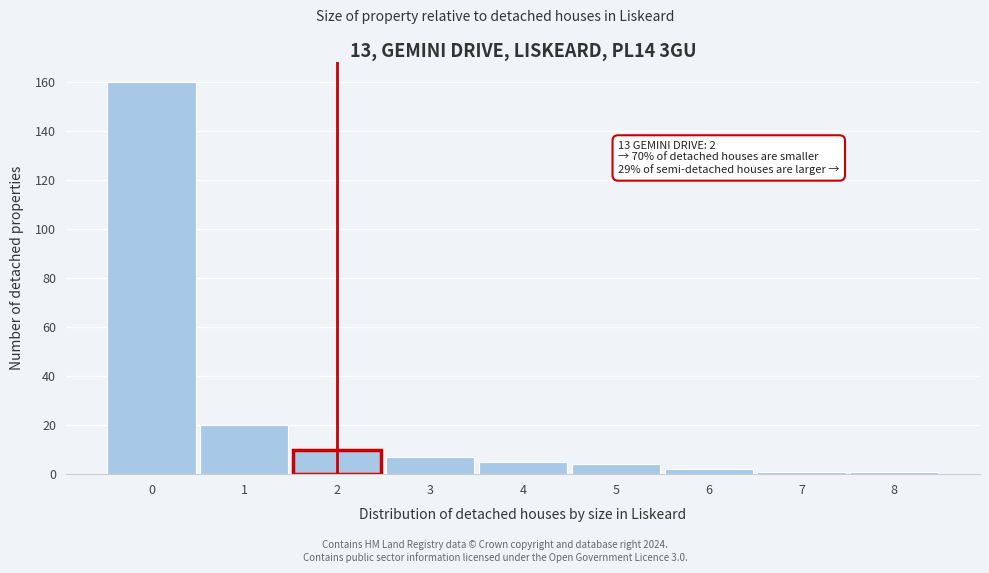

Reading right to left, list all the values displayed in this chart.

1	1	2	4	5	7	10	20	160